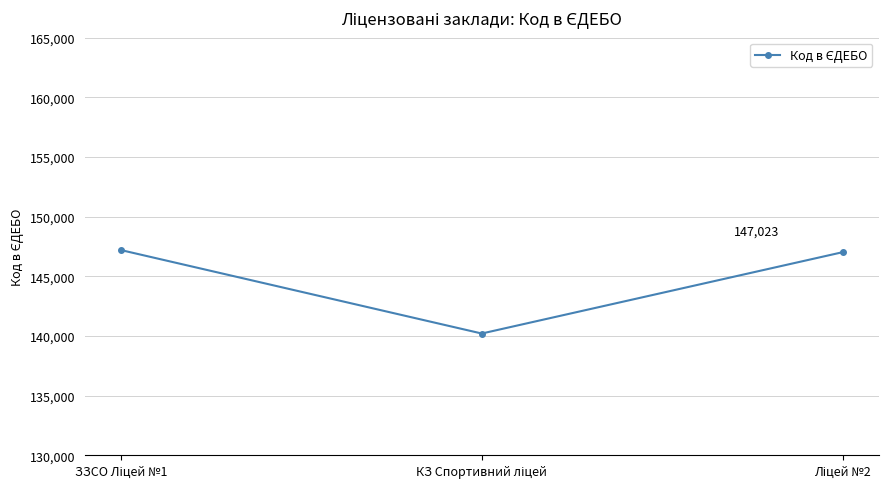

What is the sum of all values?

434431